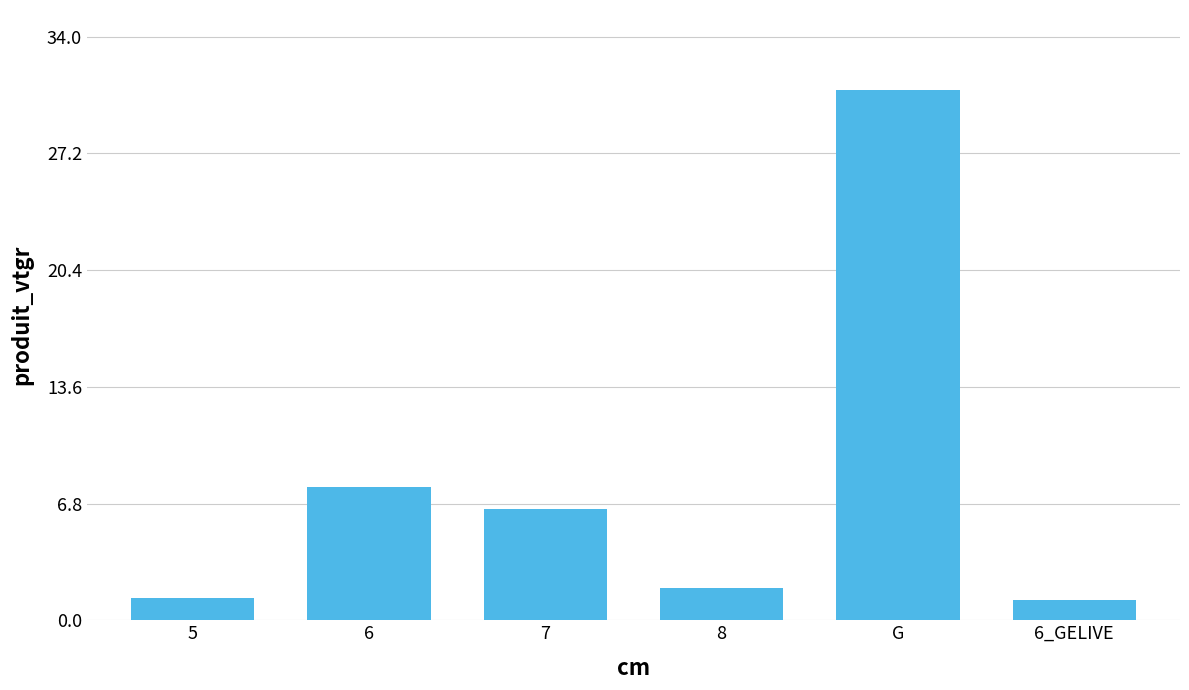

Reading left to right, extract all data points from this chart.

1.3	7.8	6.5	1.9	30.9	1.2